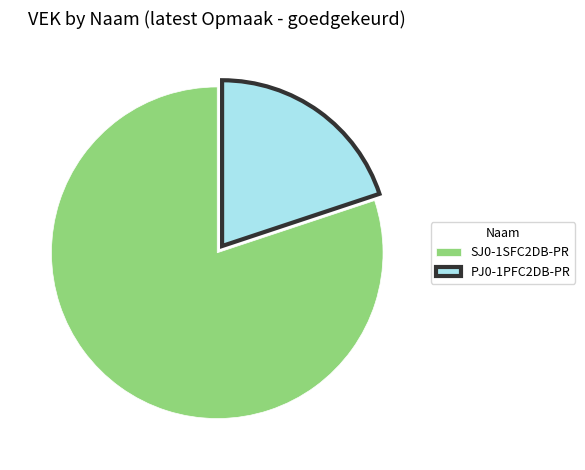

Count the number of slices in the pie.

2